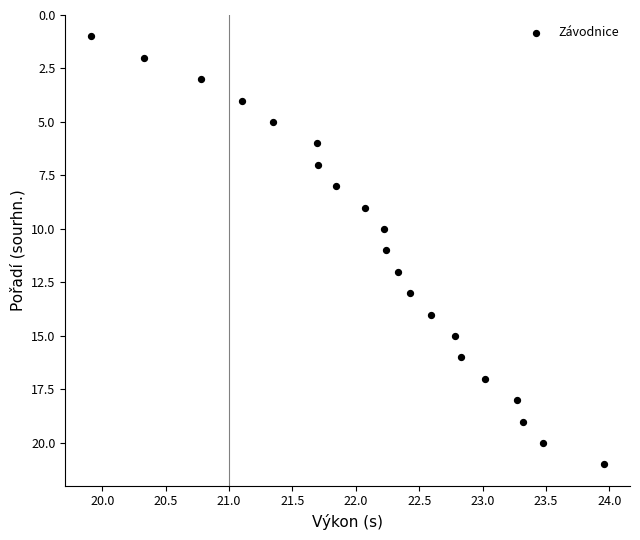

What is the range of Y values (max minus min)?

20